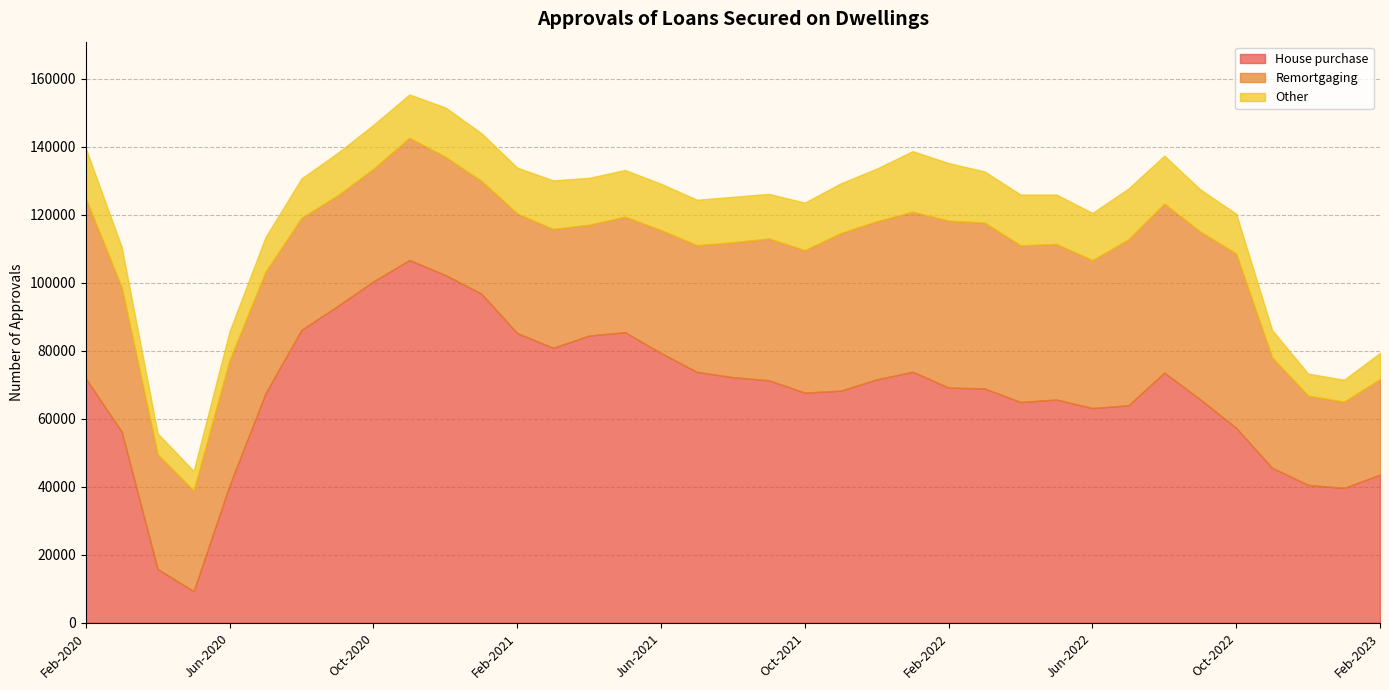

Rank the categories by House purchase value from highest to lowest.

Nov-2020, Dec-2020, Oct-2020, Jan-2021, Sep-2020, Aug-2020, May-2021, Feb-2021, Apr-2021, Mar-2021, Jun-2021, Jan-2022, Jul-2021, Aug-2022, Aug-2021, Feb-2020, Dec-2021, Sep-2021, Feb-2022, Mar-2022, Nov-2021, Oct-2021, Jul-2020, Sep-2022, May-2022, Apr-2022, Jul-2022, Jun-2022, Oct-2022, Mar-2020, Nov-2022, Feb-2023, Dec-2022, Jun-2020, Jan-2023, Apr-2020, May-2020